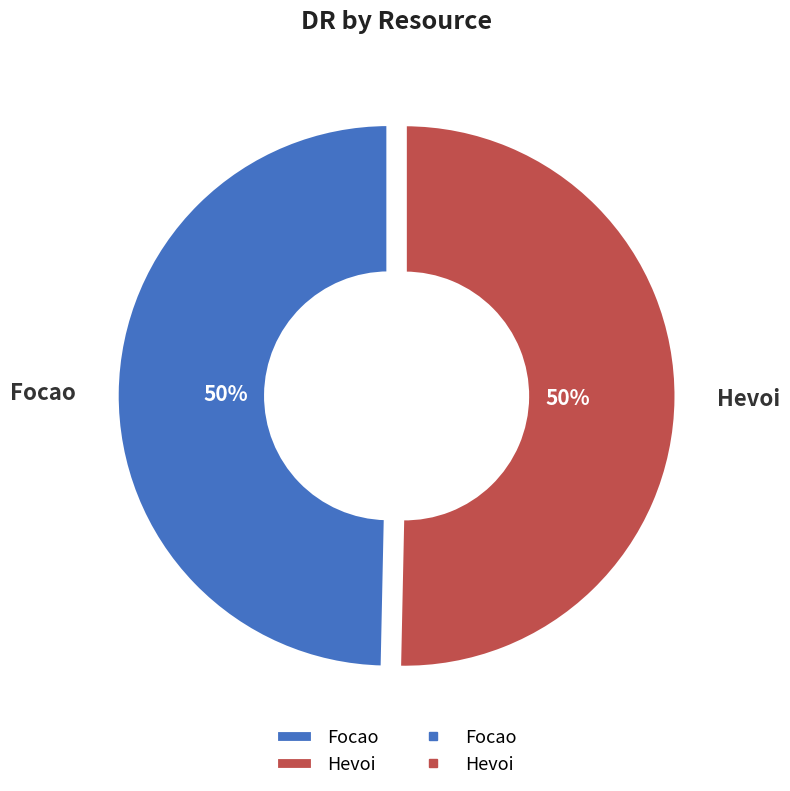

To the nearest percent, what percentage of the pie is Hevoi?

50%